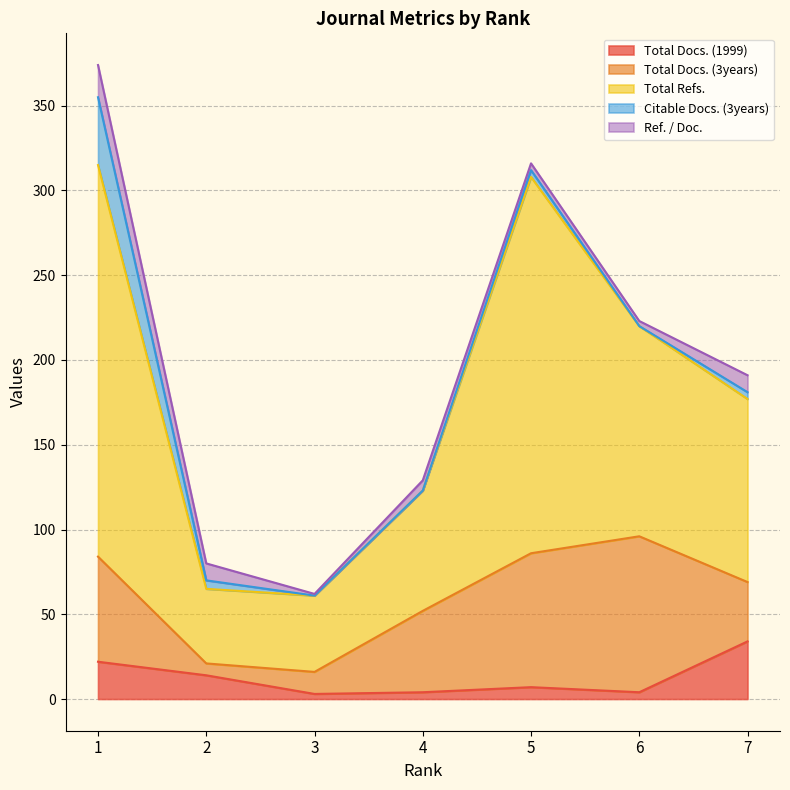

Which category has the lowest value across all series?

3